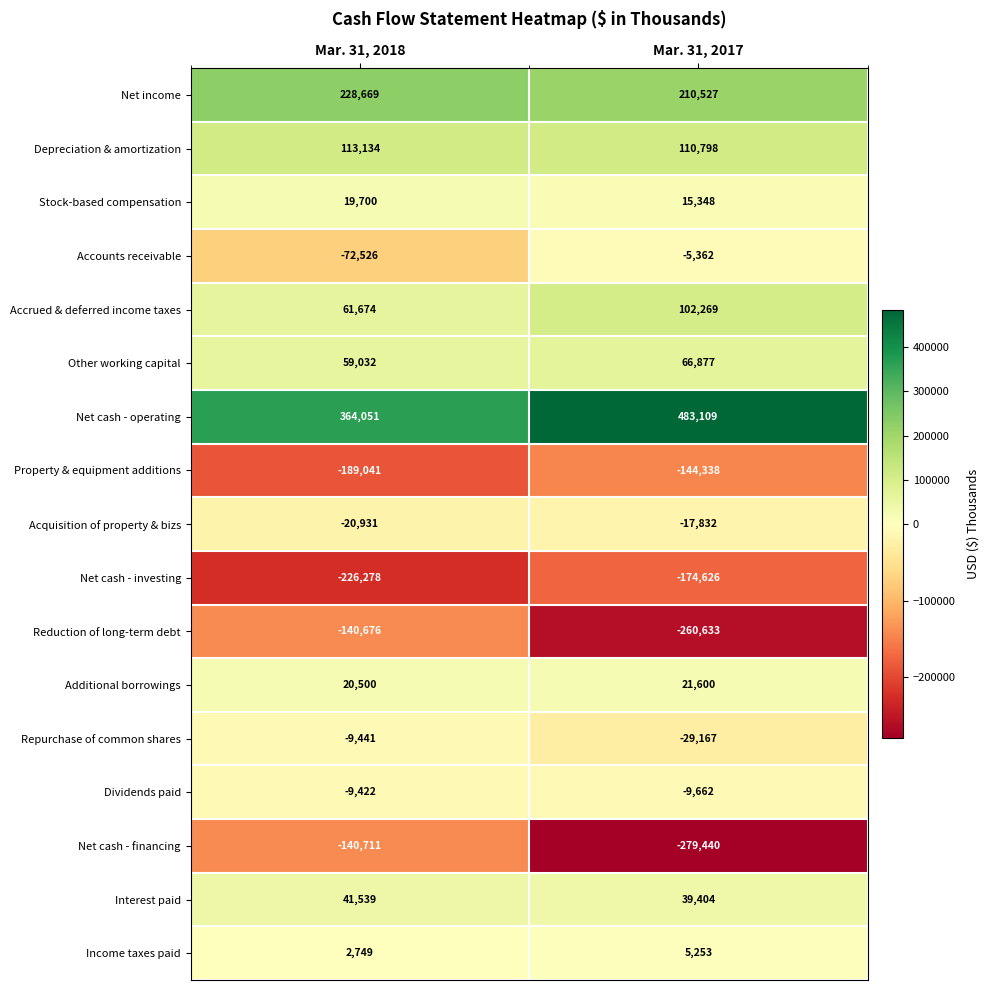

The Net cash - investing series shows -91121 at Mar. 31, 2017. True or false?

False